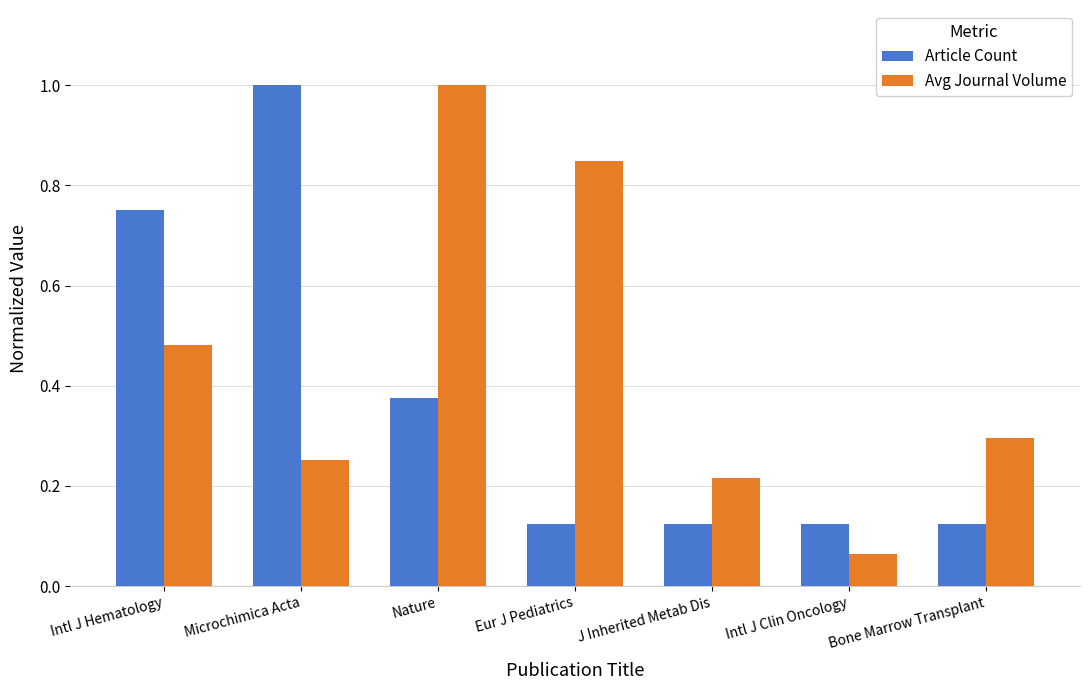

At which category is the sum across all series the highest?

Nature